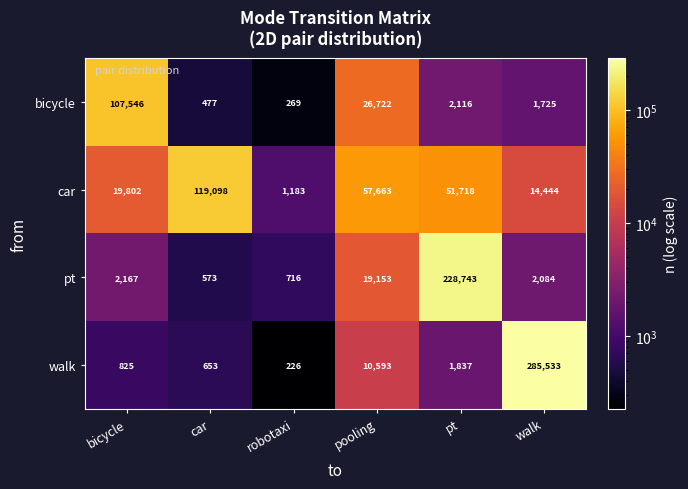

Read the bicycle value at bicycle, to the nearest 100.

107500